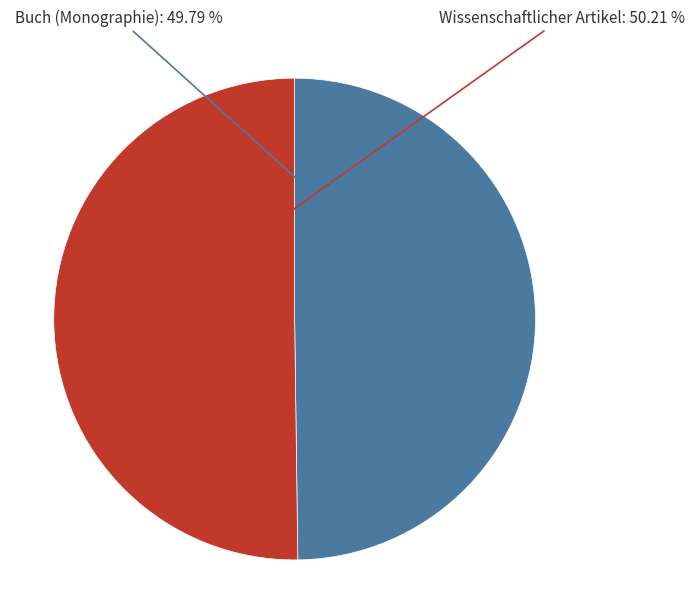

Is there any slice that represents more than half of the pie?

Yes